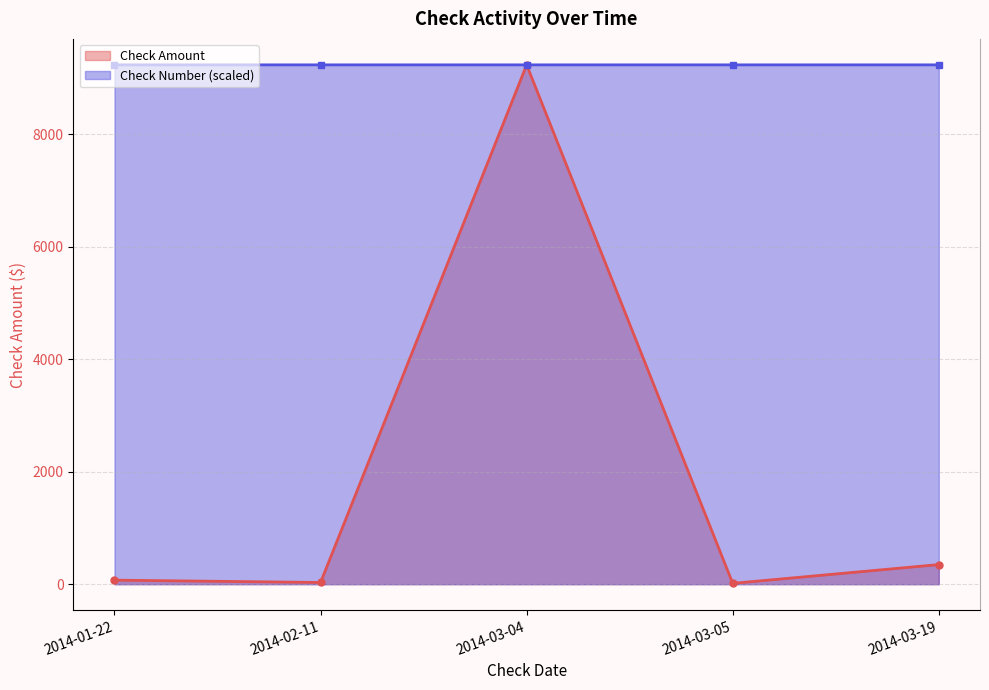

Which series changed the most between 2014-03-04 and 2014-03-05?

Check Amount